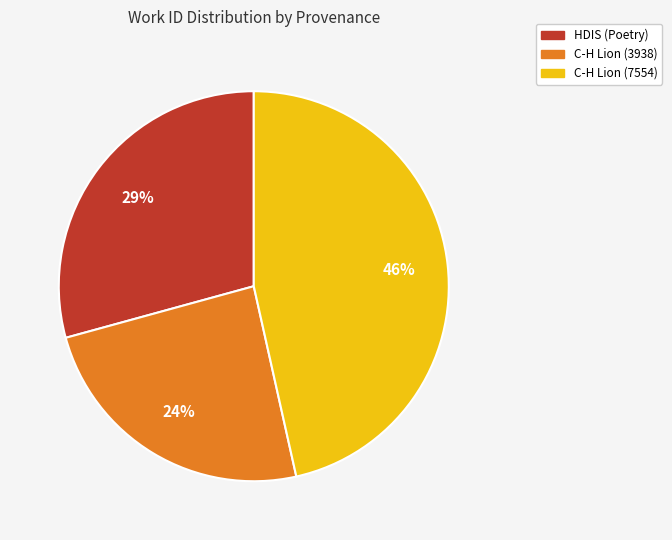

Rank the categories by value from lowest to highest.

C-H Lion (3938), HDIS (Poetry), C-H Lion (7554)